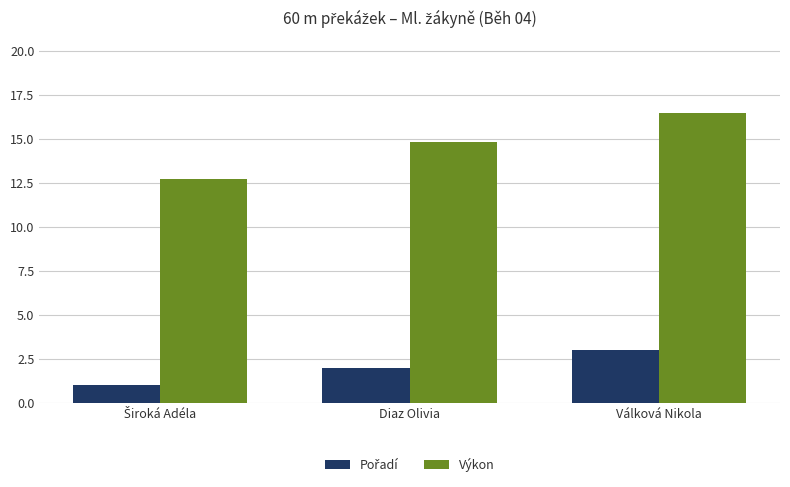

What is the average value of the Výkon series?

14.7